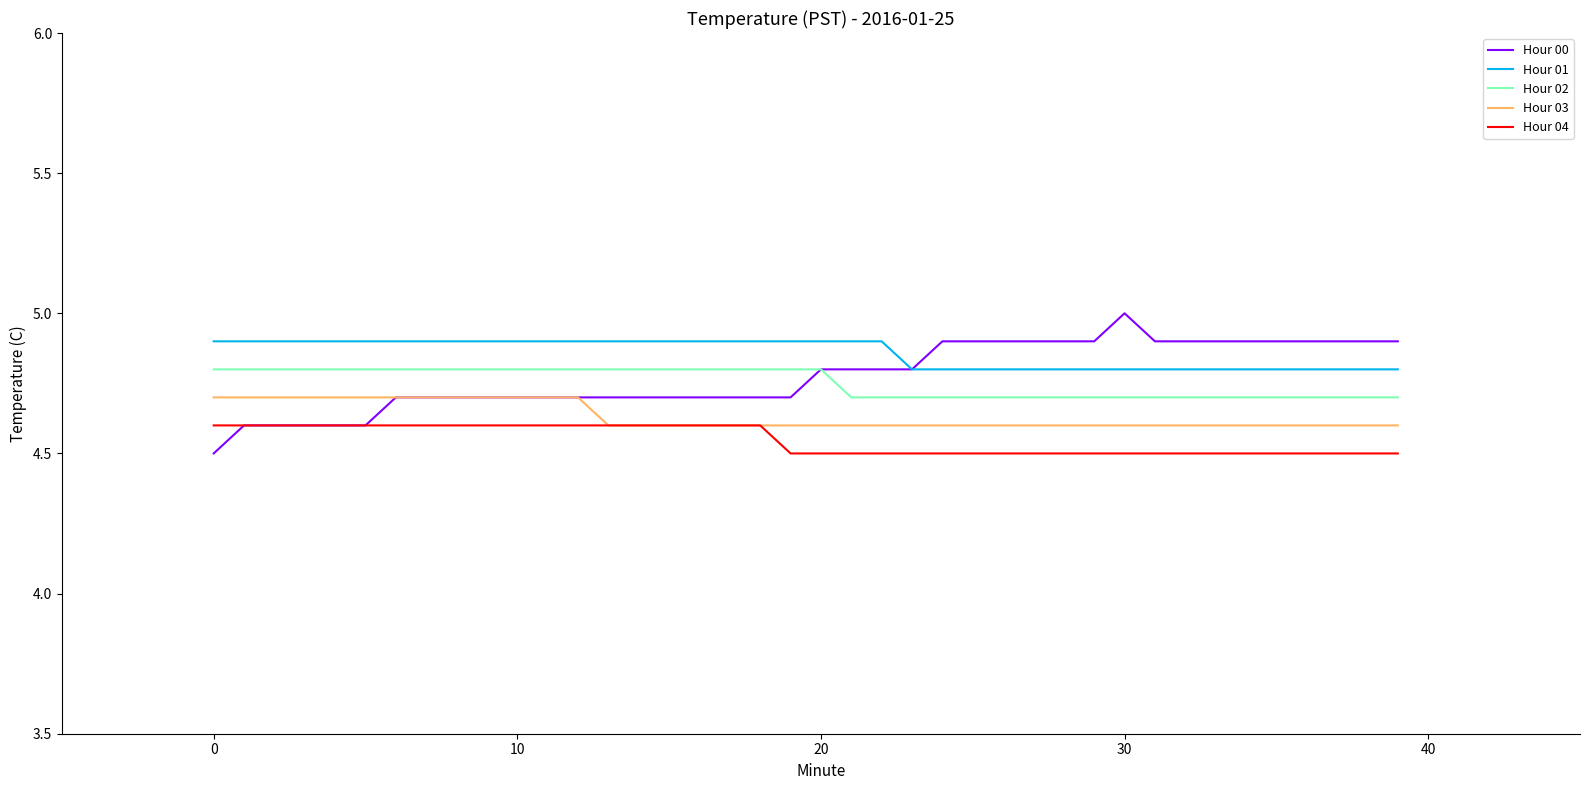

Which series has the largest range (max minus min)?

Hour 00